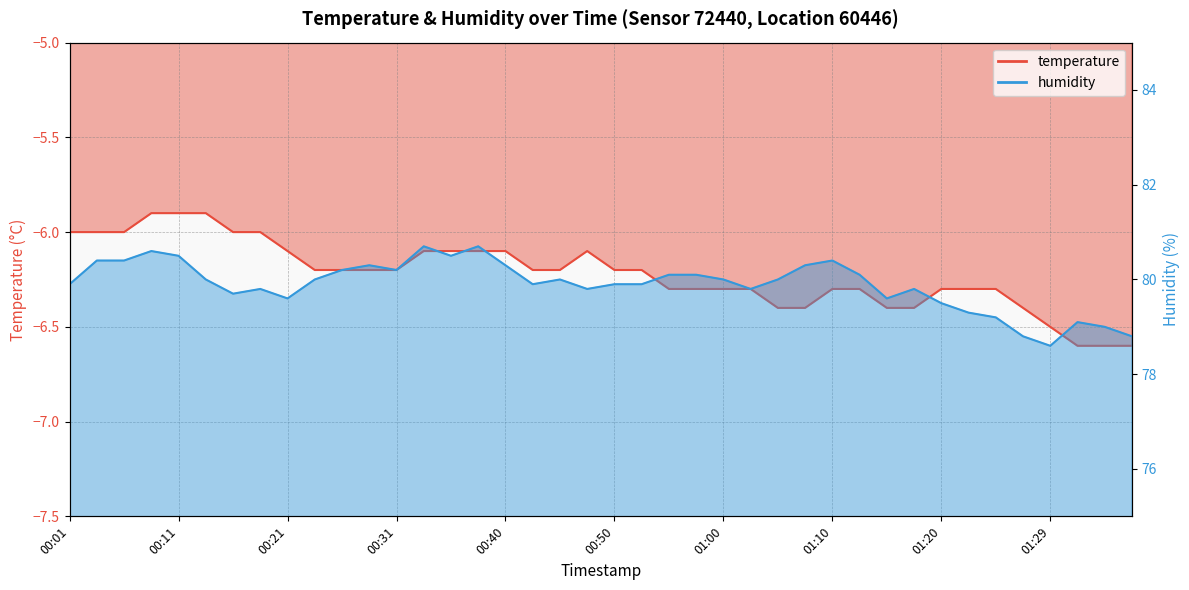

Does the chart have visible grid lines?

Yes